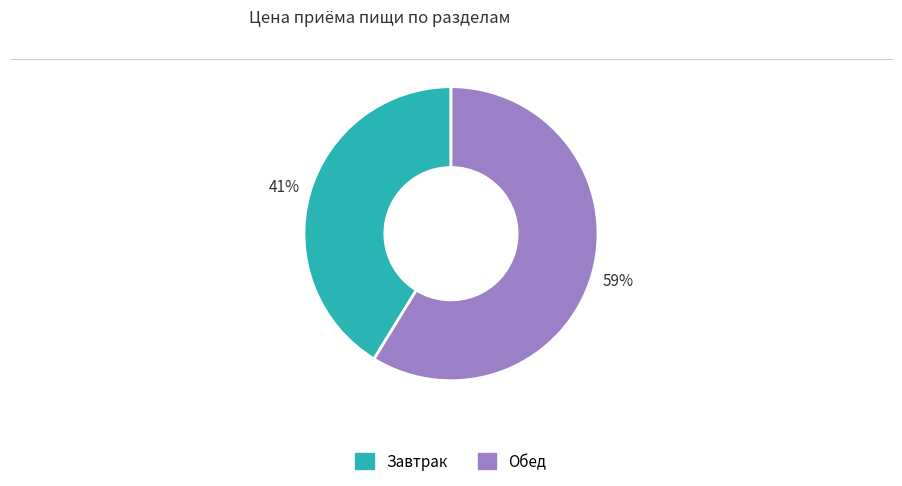

Which slice is the largest?

Обед